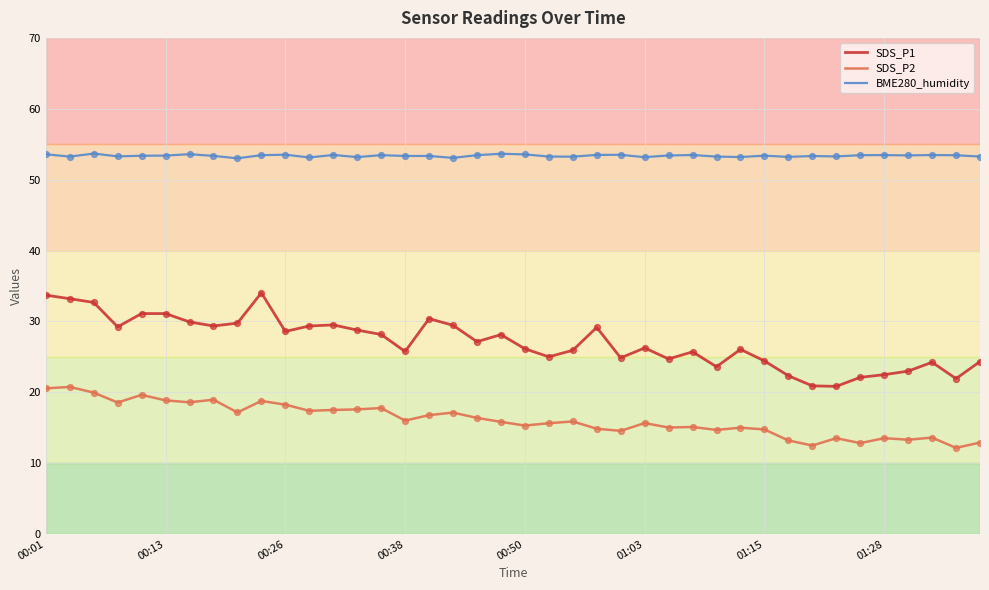

What are all the series names shown in the legend?

SDS_P1, SDS_P2, BME280_humidity